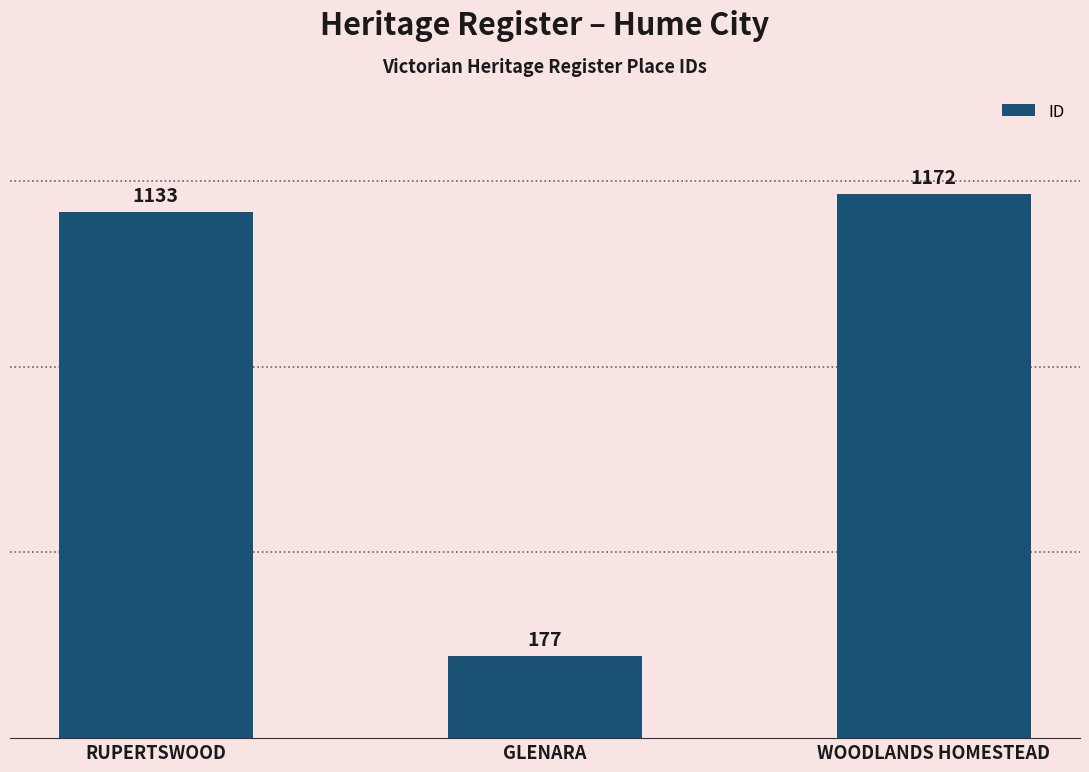

The chart shows a value of 522 at WOODLANDS HOMESTEAD. True or false?

False